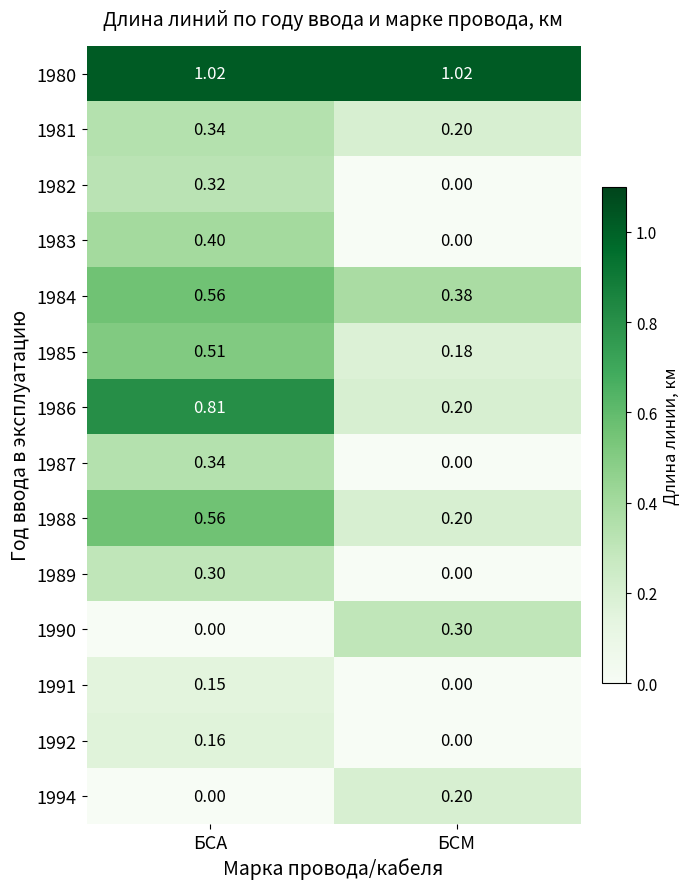

At which label is 1987 closest to 0?

БСМ